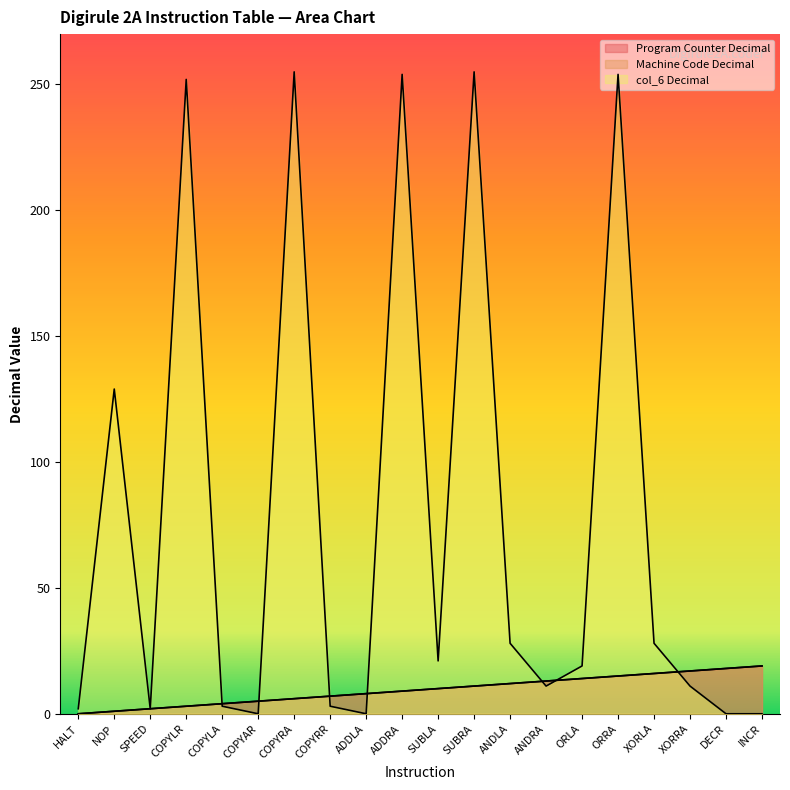

Reading right to left, extract all data points from this chart.

Program Counter Decimal: 19	18	17	16	15	14	13	12	11	10	9	8	7	6	5	4	3	2	1	0
Machine Code Decimal: 19	18	17	16	15	14	13	12	11	10	9	8	7	6	5	4	3	2	1	0
col_6 Decimal: 0	0	11	28	254	19	11	28	255	21	254	0	3	255	0	3	252	2	129	2